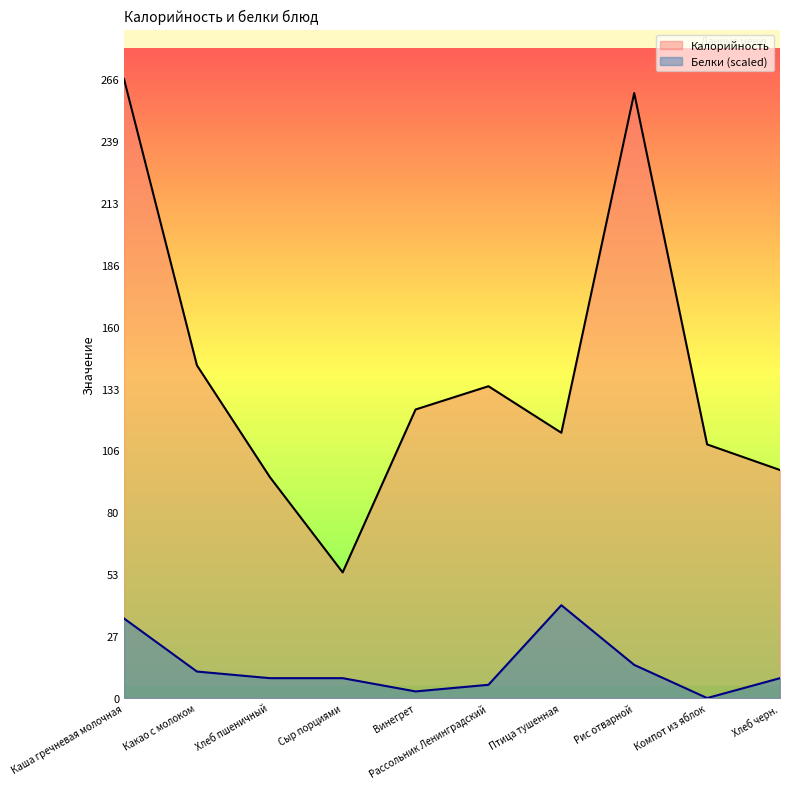

Reading left to right, list all the values displayed in this chart.

Калорийность: Каша гречневая молочная=266.0	Какао с молоком=143.0	Хлеб пшеничный=95.0	Сыр порциями=54.0	Винегрет=124.0	Рассольник Ленинградский=134.0	Птица тушенная=114.0	Рис отварной=260.0	Компот из яблок=109.0	Хлеб черн.=98.0
Белки: Каша гречневая молочная=34.2	Какао с молоком=11.4	Хлеб пшеничный=8.6	Сыр порциями=8.6	Винегрет=2.9	Рассольник Ленинградский=5.7	Птица тушенная=39.9	Рис отварной=14.2	Компот из яблок=0.0	Хлеб черн.=8.6